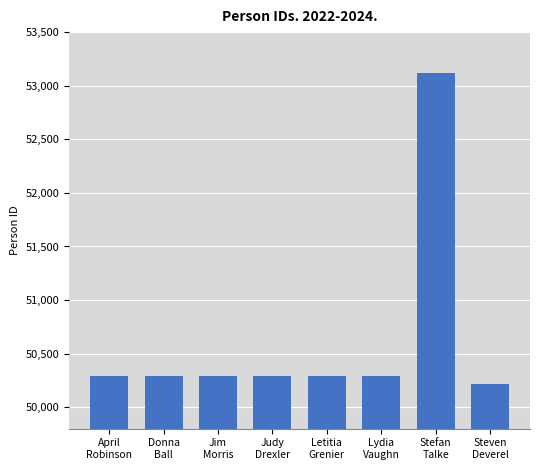

At which category does the chart reach its minimum across all series?

Steven
Deverel